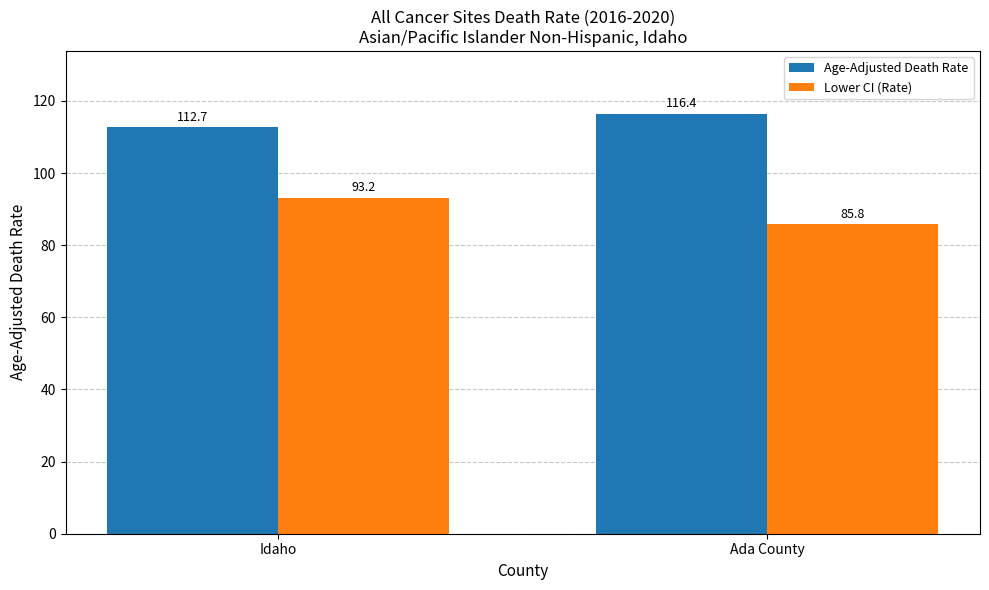

At which label does Lower CI (Rate) reach its peak?

Idaho